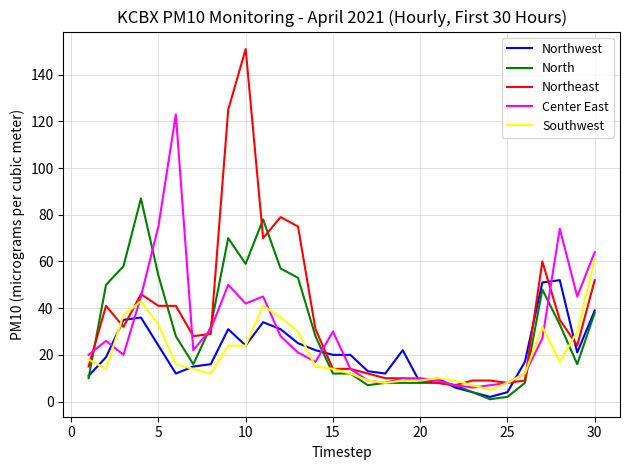

Which series has the largest range (max minus min)?

Northeast